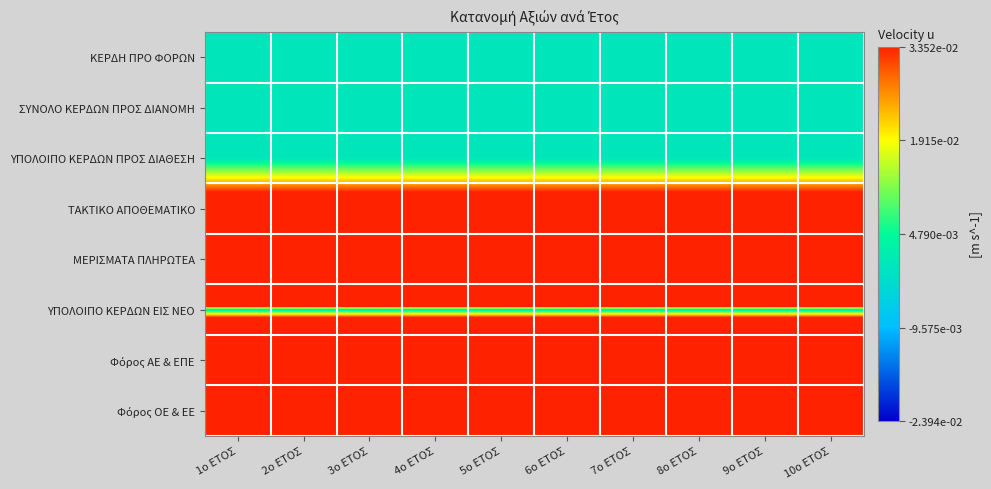

At how many categories does at least one series exceed 0?

10